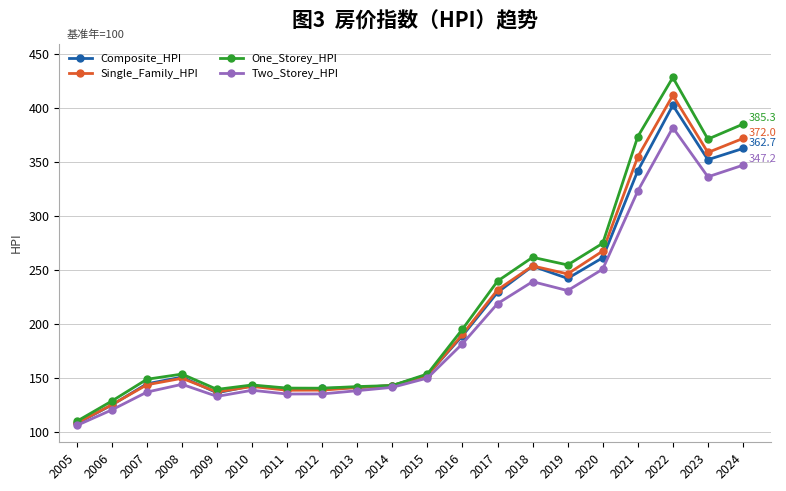

True or false: Composite_HPI has more than 2 points higher than both neighbors.

True